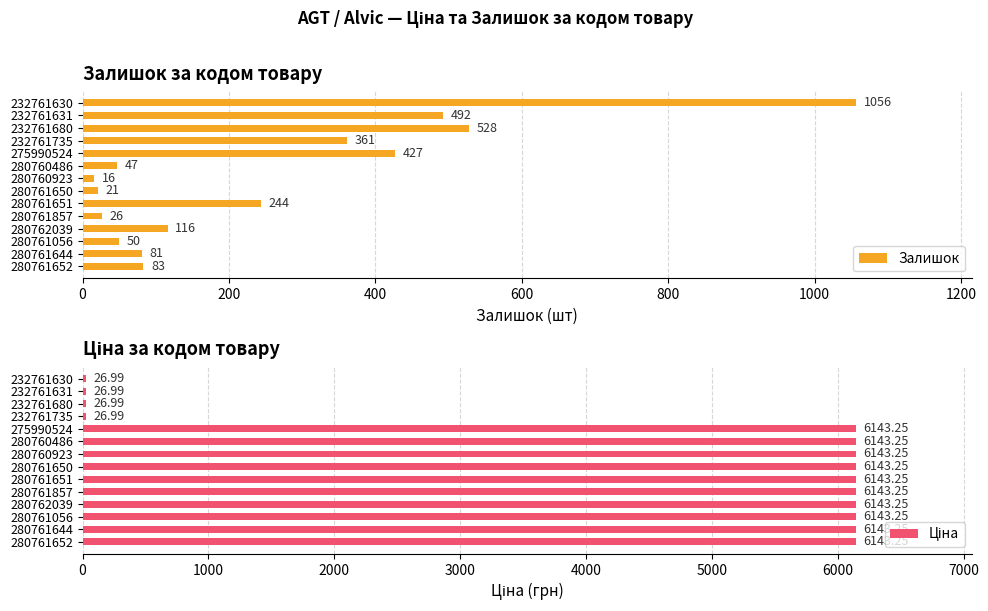

Is it true that Залишок equals 361 at 232761735?

True